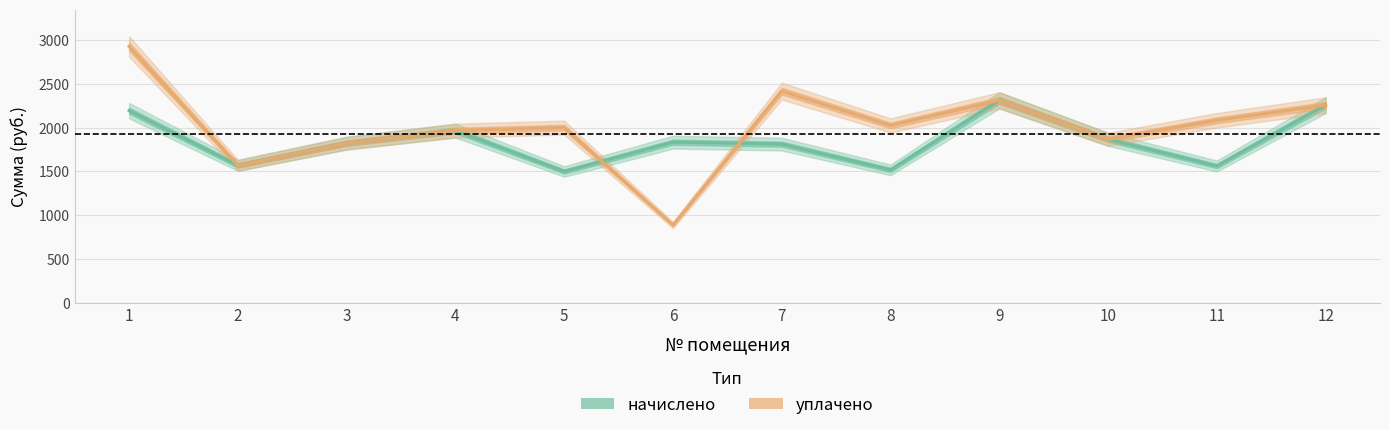

List the series in order of their peak value, highest first.

уплачено, начислено